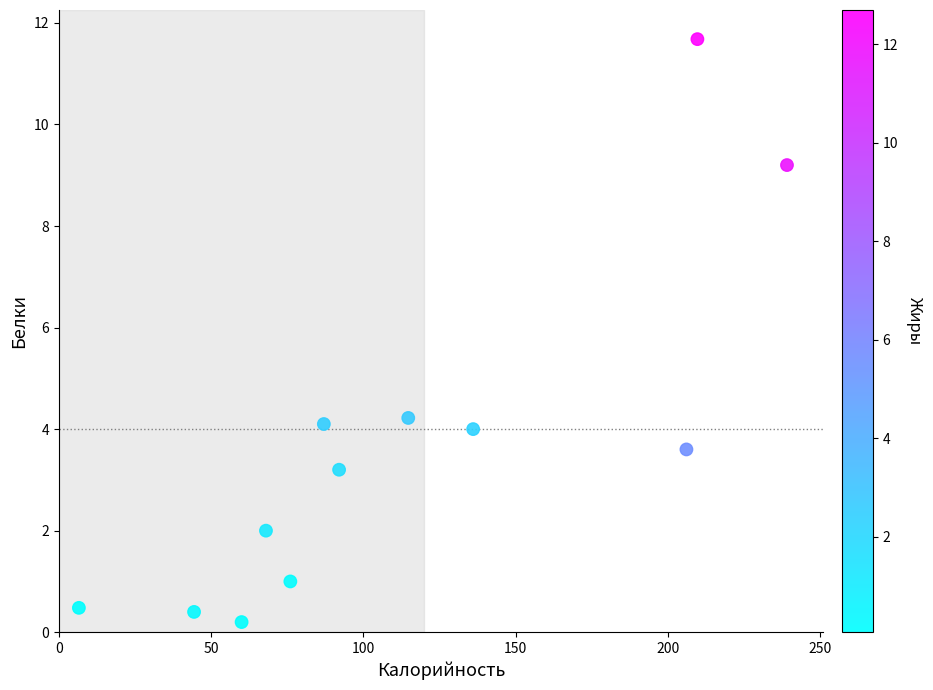

What is the range of Y values (max minus min)?

11.5